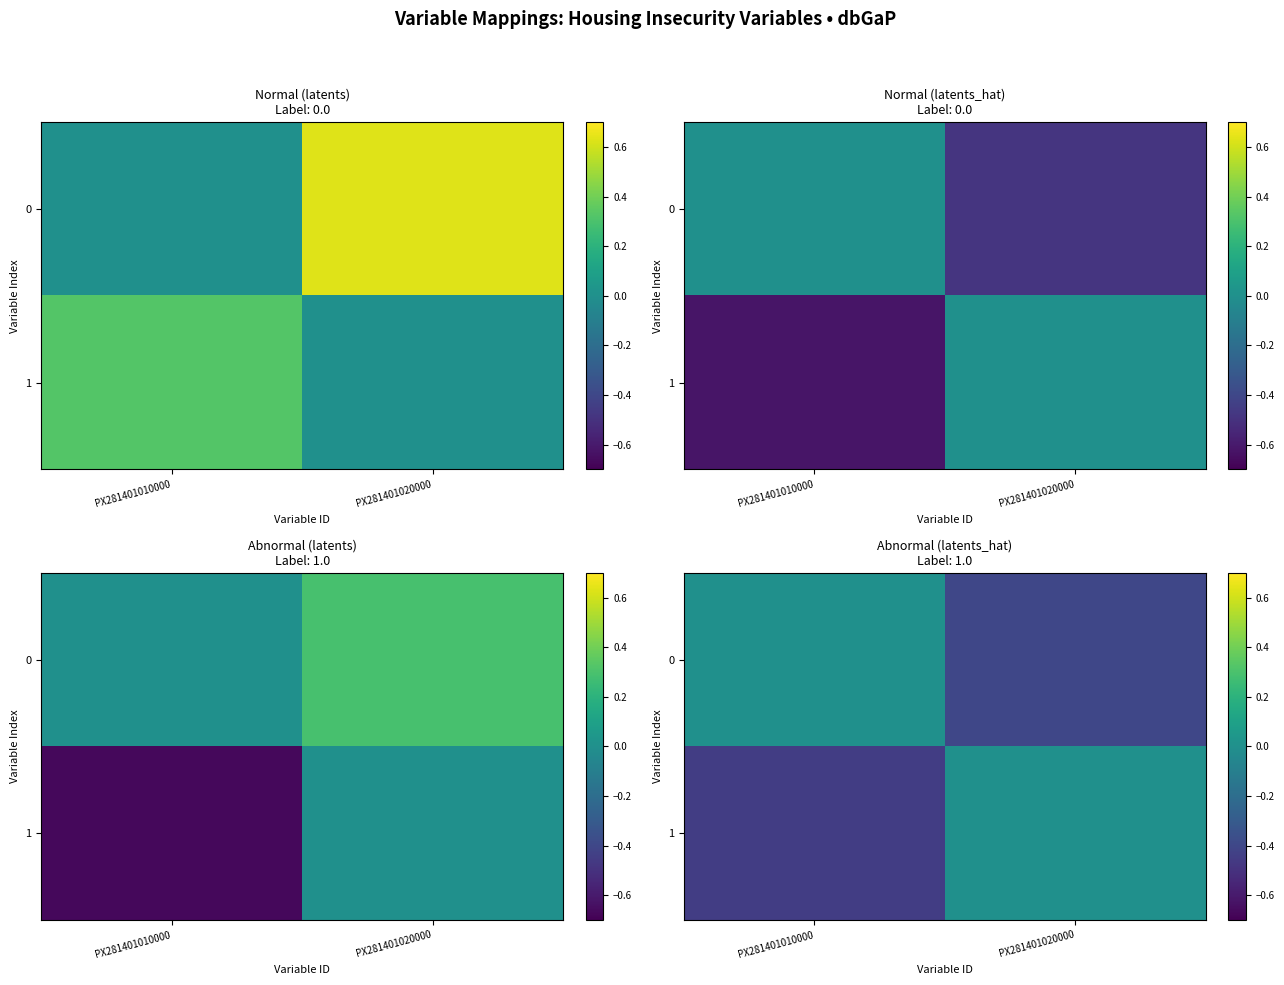

List the series in order of their overall mean, lowest first.

1, 0